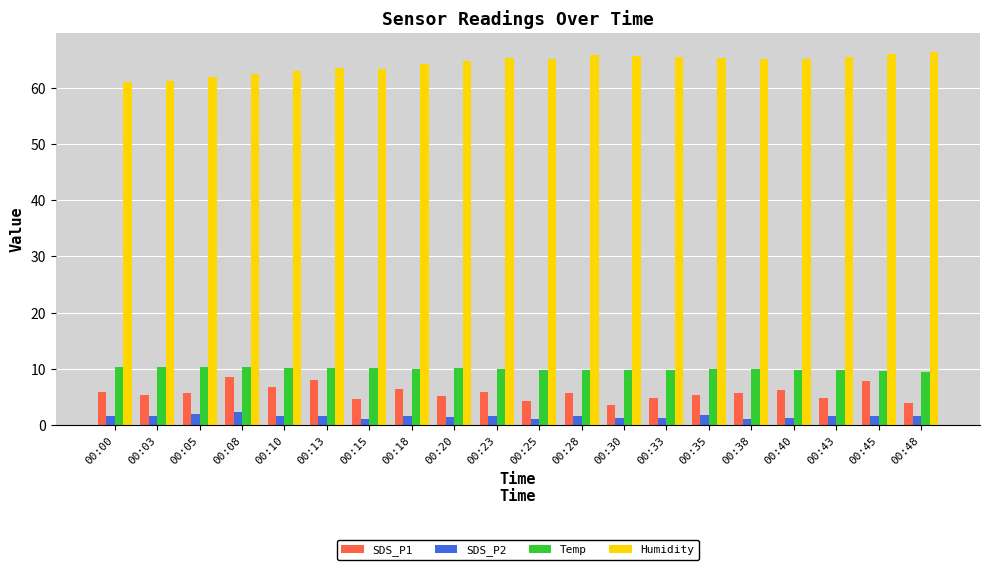

What value does the Humidity series have at 00:40?

65.1